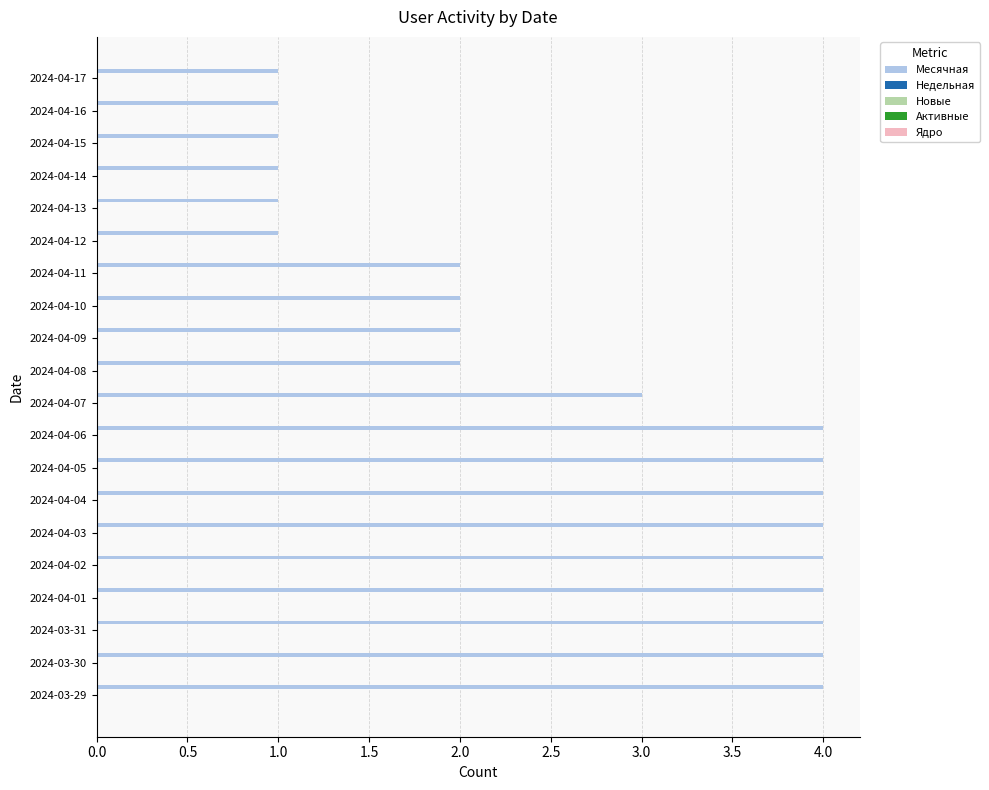

What is the label of the 3rd bar from the bottom?

2024-03-31